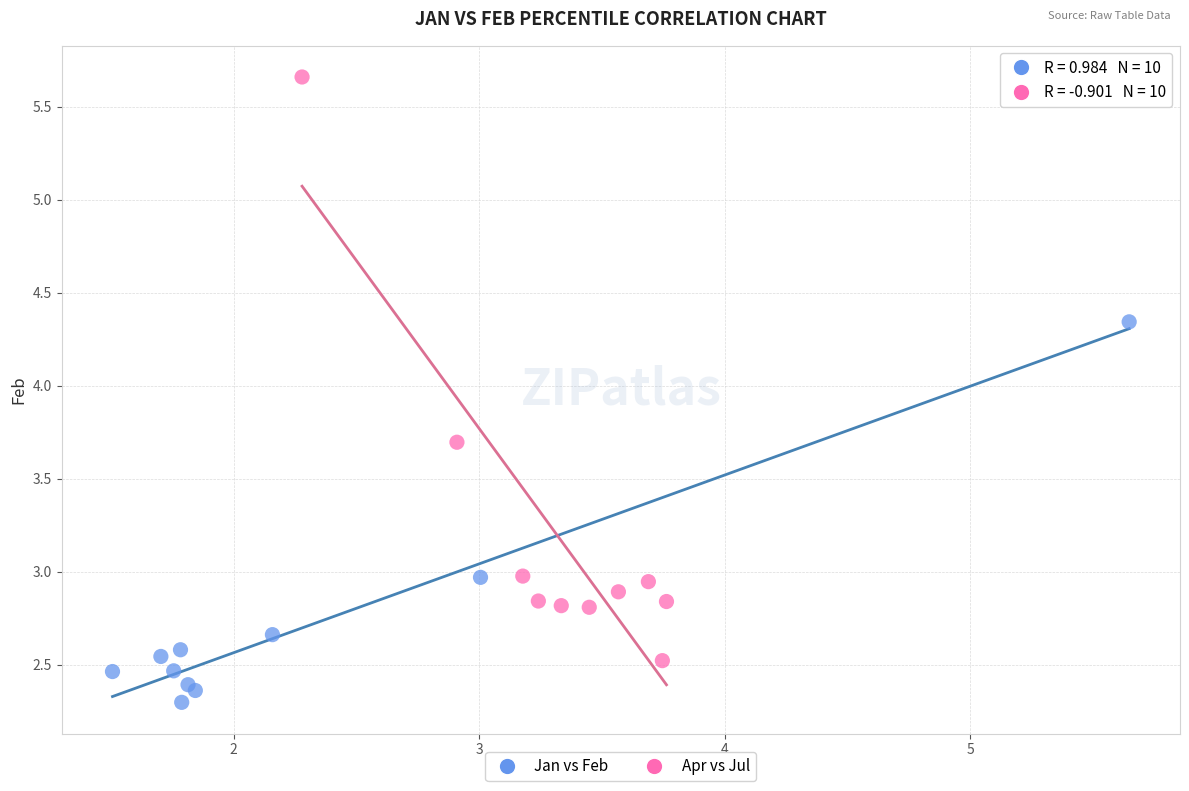

Which series contains the highest Y value?

Apr vs Jul